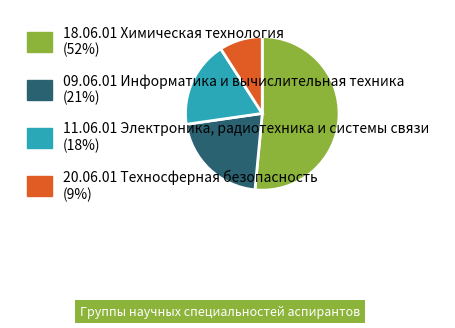

Approximately how many times larger is the value at 11.06.01 Электроника, радиотехника и системы связи (18%) compared to 18.06.01 Химическая технология (52%)?

0.4